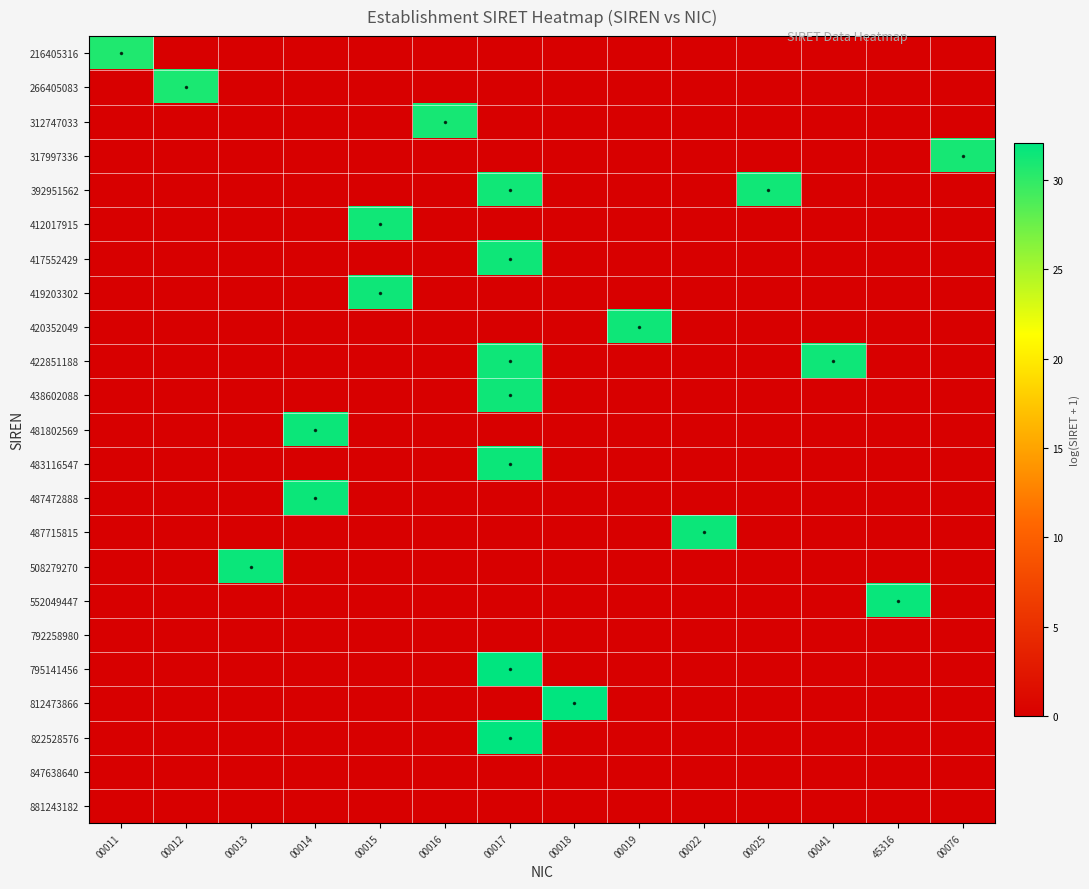

Rank the series at 00012 from highest to lowest value.

266405083, 216405316, 312747033, 317997336, 392951562, 412017915, 417552429, 419203302, 420352049, 422851188, 438602088, 481802569, 483116547, 487472888, 487715815, 508279270, 552049447, 792258980, 795141456, 812473866, 822528576, 847638640, 881243182